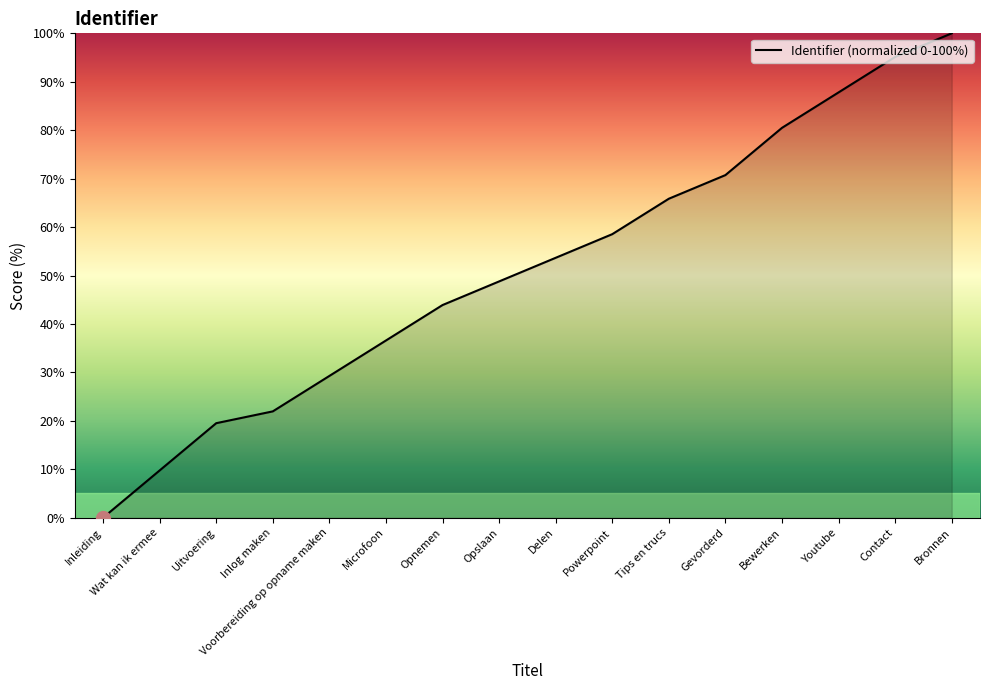

What is the maximum value shown in the chart?

100.0